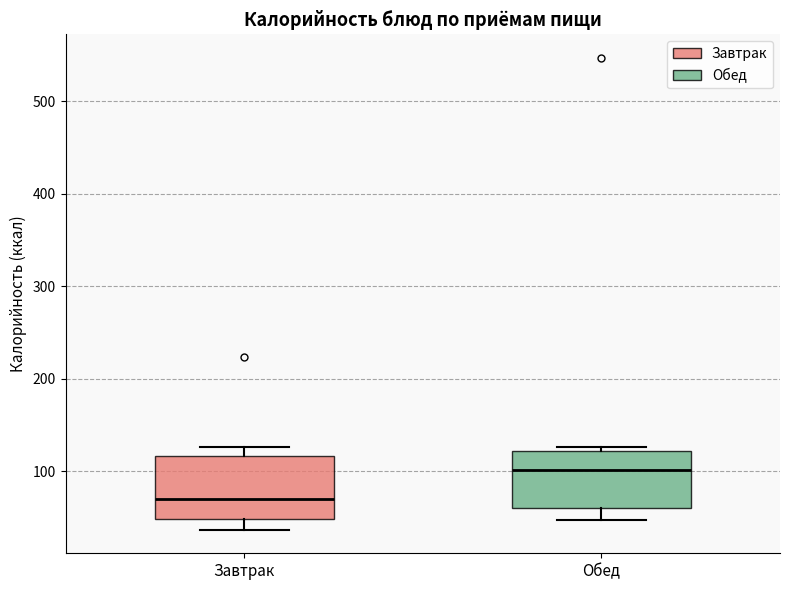

Reading left to right, read every box against the y-axis: the position of its median line, the range the box covers, and the ends of its whiskers. The values are not printed on the chart, so give them approximately, as read against the axis.

Завтрак: median 70, box 50 to 120, whiskers 40 to 130
Обед: median 100, box 60 to 120, whiskers 50 to 130